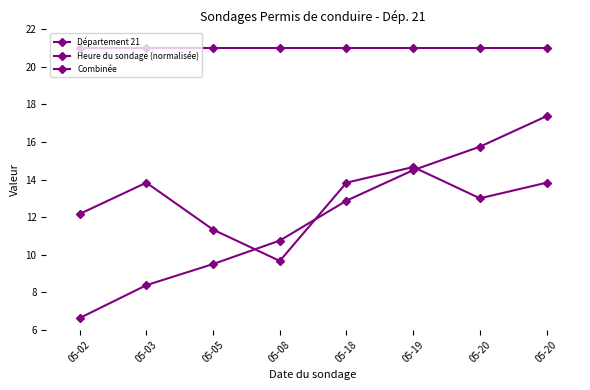

What is the value of the Heure du sondage (normalisée) point at the 6th from the left?

14.7